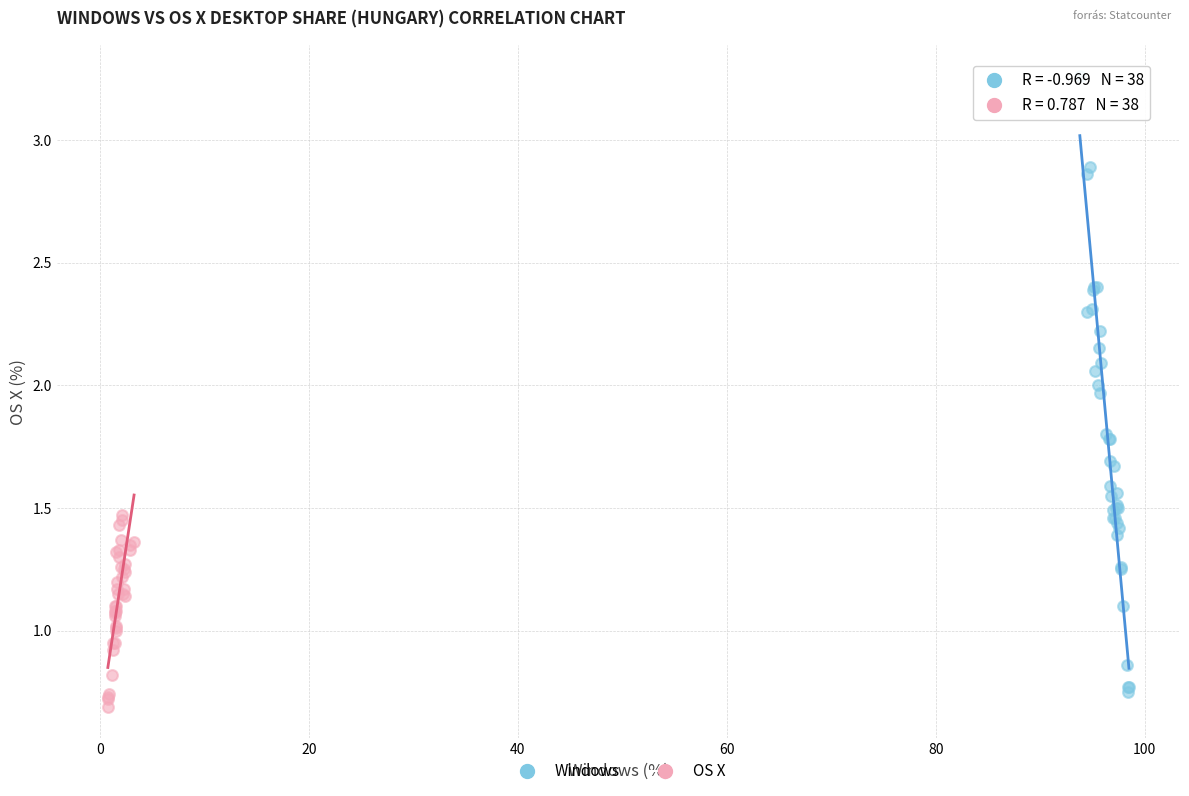

Which series has the largest Y range (max minus min)?

Windows